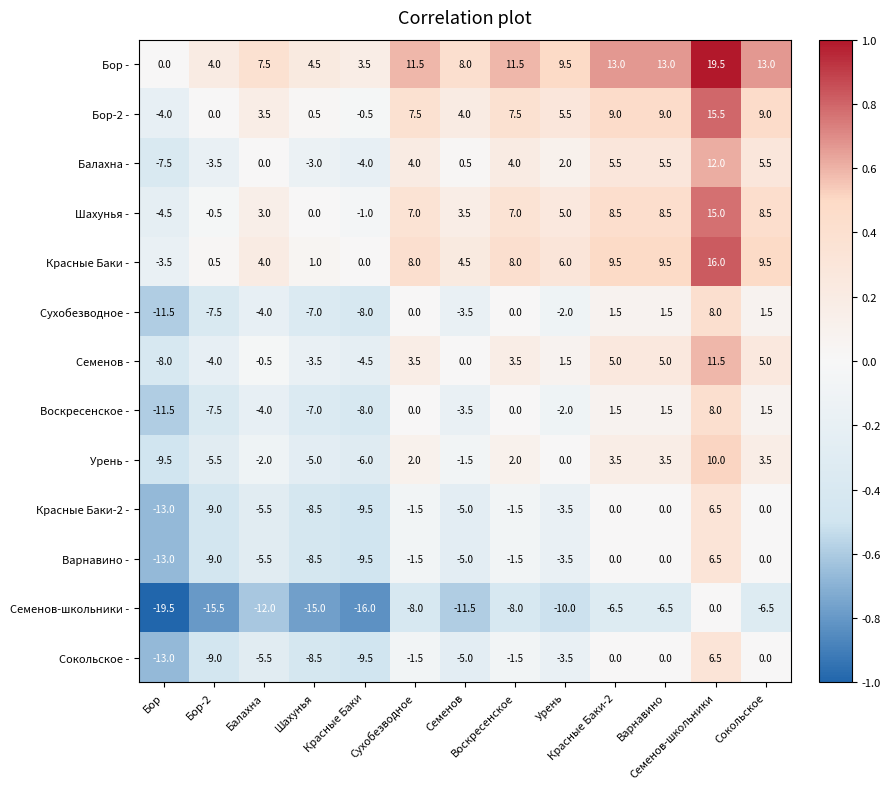

What is the smallest value displayed?

-19.5